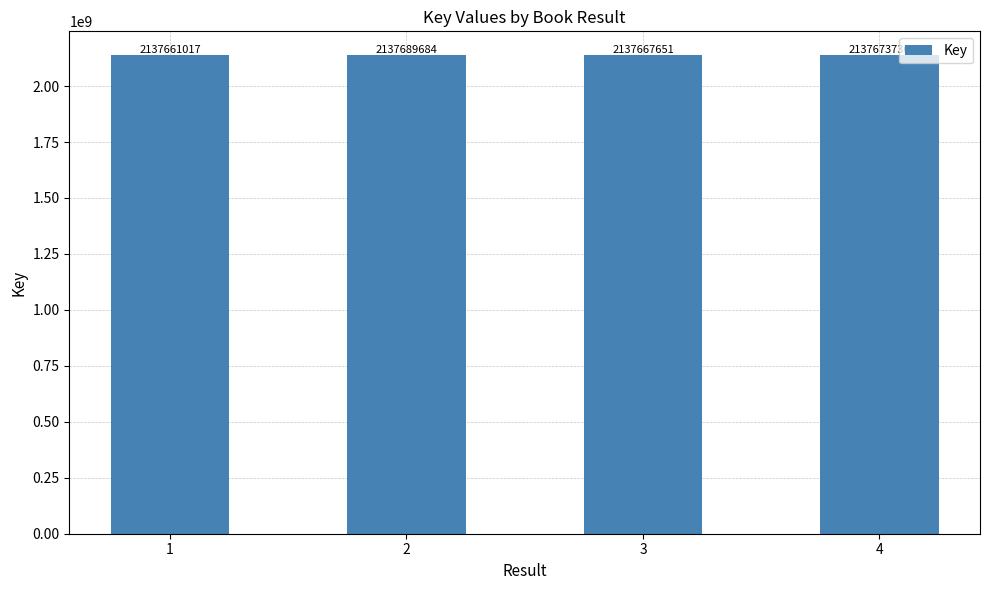

What is the change in value from 2 to 4?

-15948